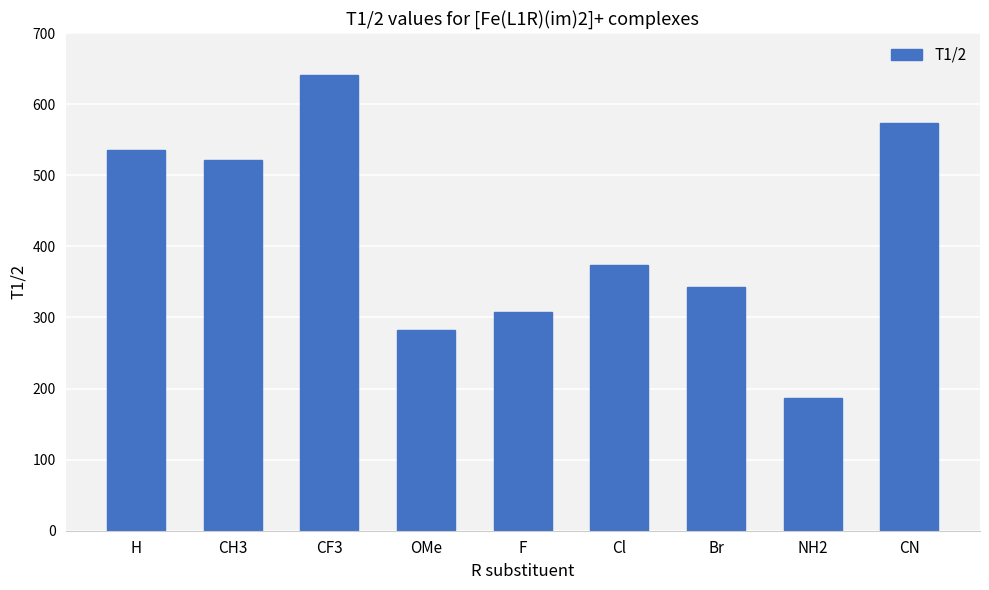

What is the value of the 7th bar from the left?

343